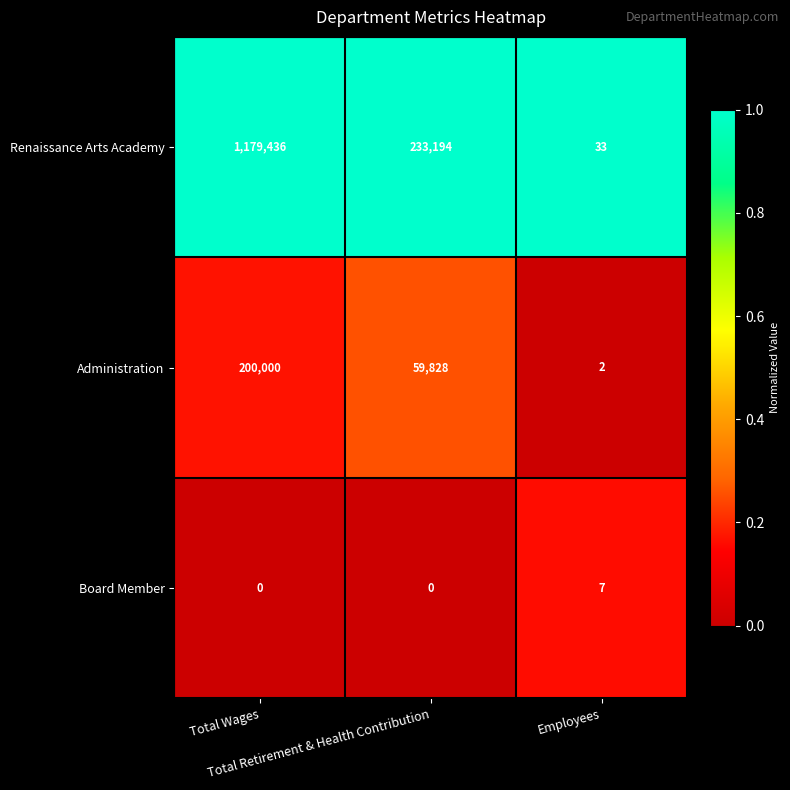

What is the difference between the maximum and minimum values in the Administration series?

199998